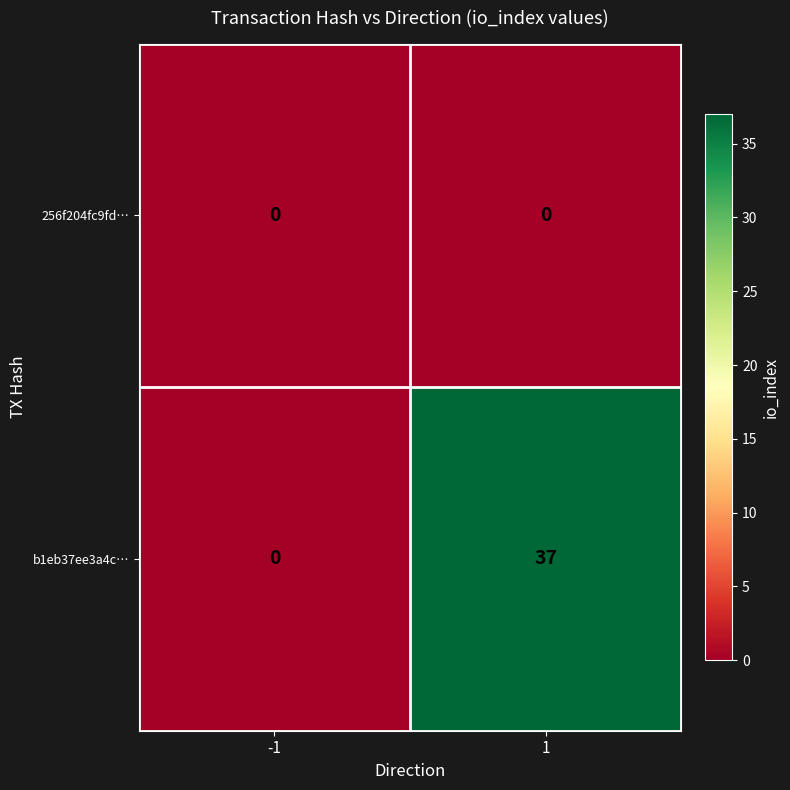

Which series has the largest total across all categories?

b1eb37ee3a4c…